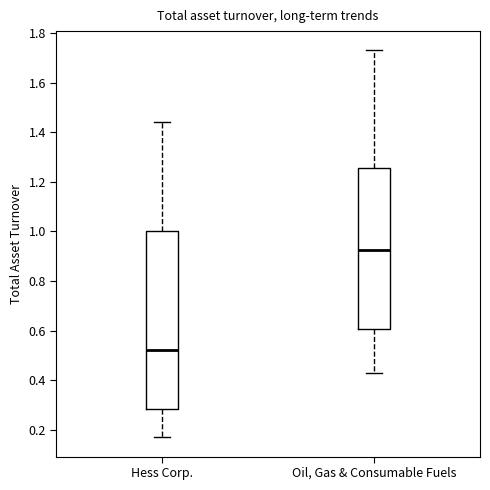

Where is the upper edge of the box for Oil, Gas & Consumable Fuels on the y-axis? The values are not printed on the chart, so give them approximately, as read against the axis.

1.26